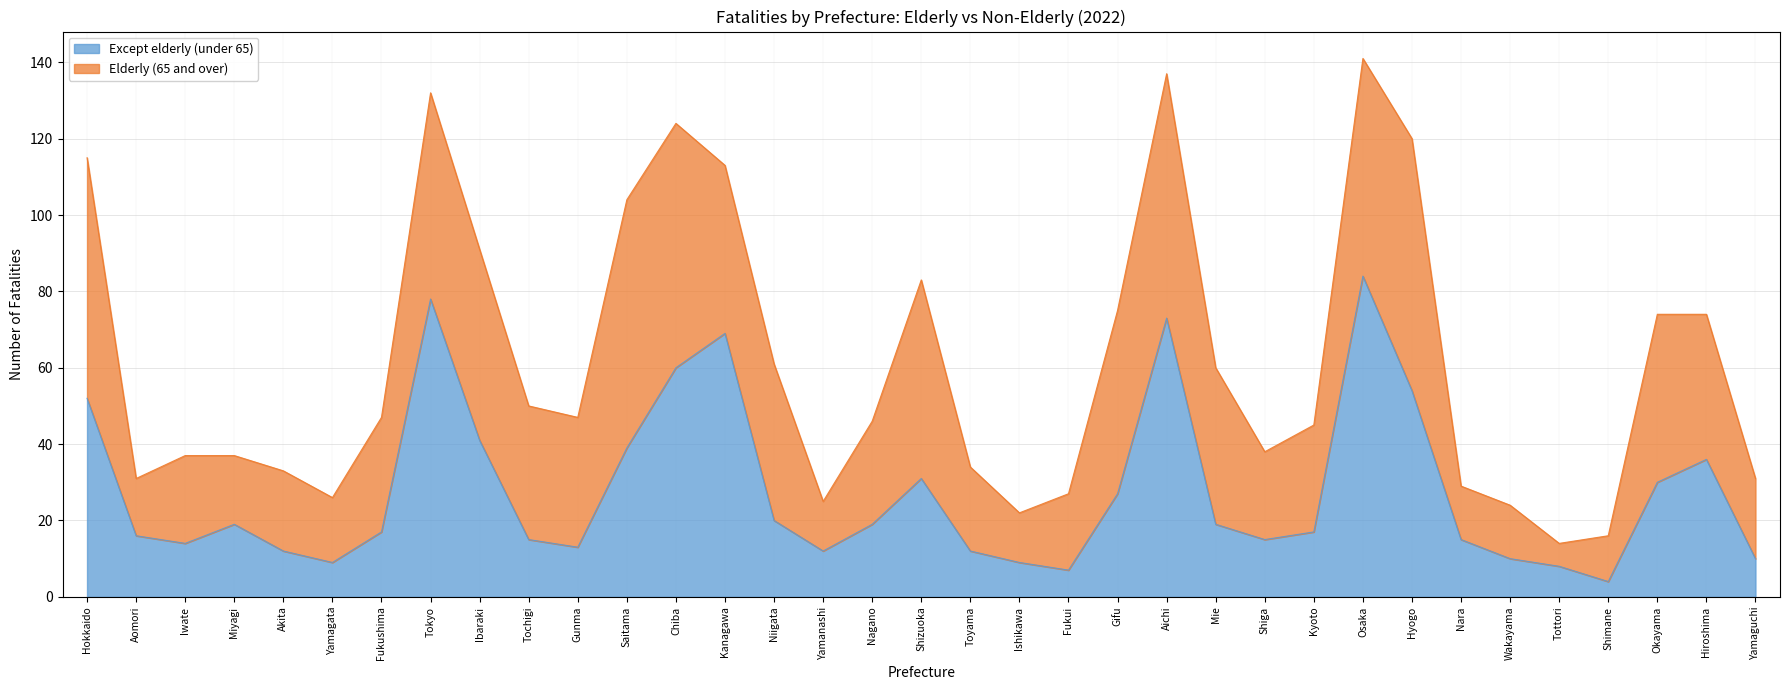

The value at Iwate is 22. True or false?

False